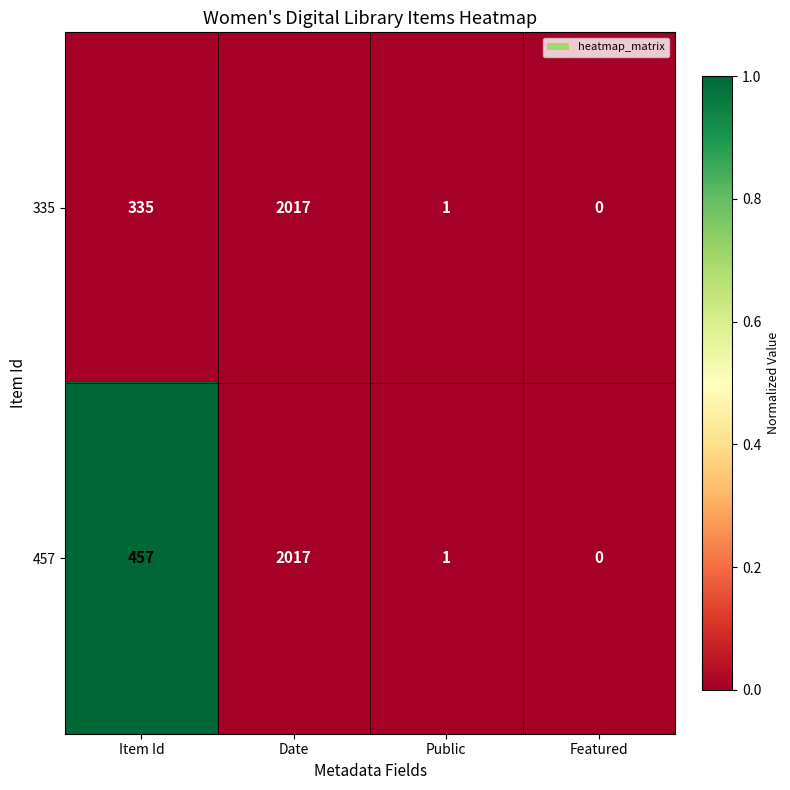

The 457 series shows 457 at Item Id. True or false?

True